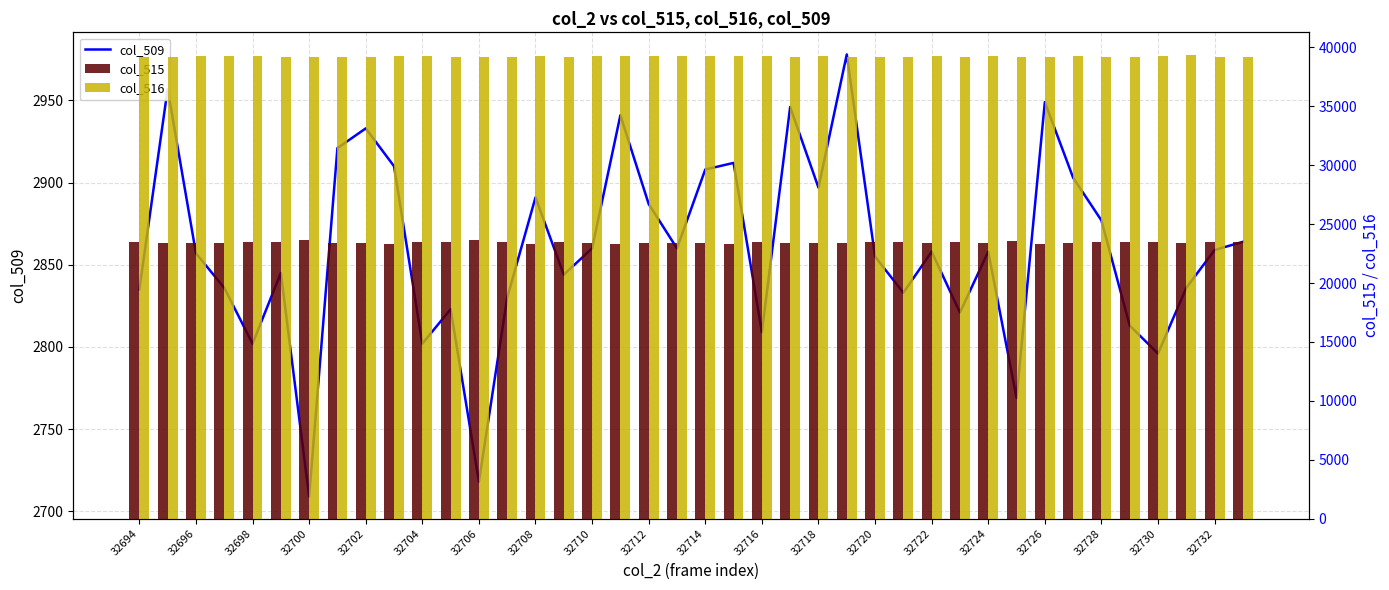

Reading left to right, transcribe all the data shown in this chart.

col_509: 2835	2957	2857	2836	2802	2845	2709	2921	2933	2910	2802	2823	2718	2830	2891	2844	2860	2941	2887	2860	2908	2912	2809	2946	2897	2978	2855	2833	2858	2821	2858	2769	2949	2903	2877	2813	2796	2836	2859	2864
col_515: 23483	23400	23398	23440	23476	23489	23635	23401	23404	23337	23480	23525	23637	23491	23337	23514	23362	23293	23407	23438	23387	23357	23463	23436	23375	23386	23470	23492	23381	23504	23378	23532	23354	23380	23501	23509	23459	23379	23500	23484
col_516: 39217	39178	39280	39259	39257	39201	39191	39213	39198	39288	39253	39187	39180	39214	39307	39177	39313	39301	39241	39237	39240	39266	39263	39153	39263	39171	39210	39210	39296	39177	39299	39234	39232	39252	39157	39213	39280	39320	39176	39187